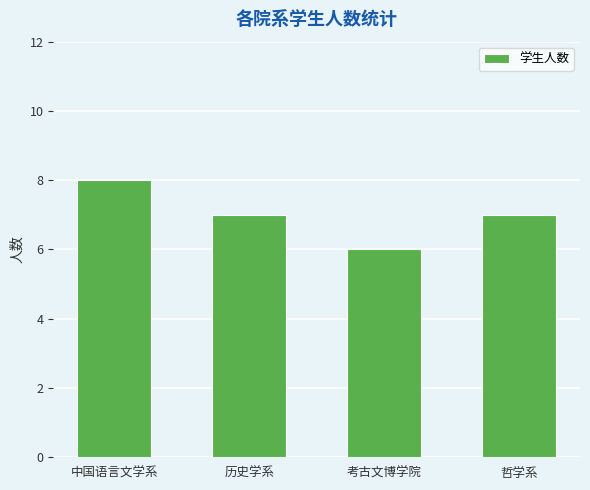

Are the bars grouped side by side (vs. stacked)?

No